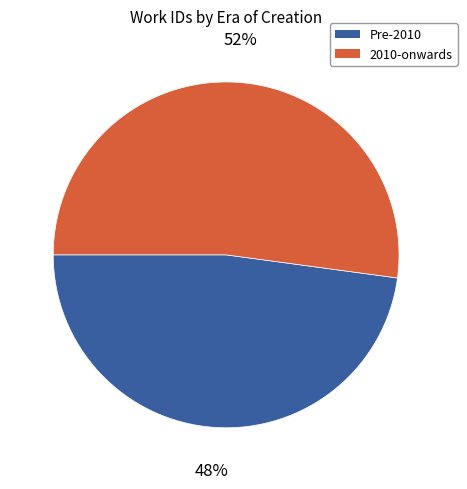

To the nearest percent, what is the difference between the largest and smallest slice percentages?

4%